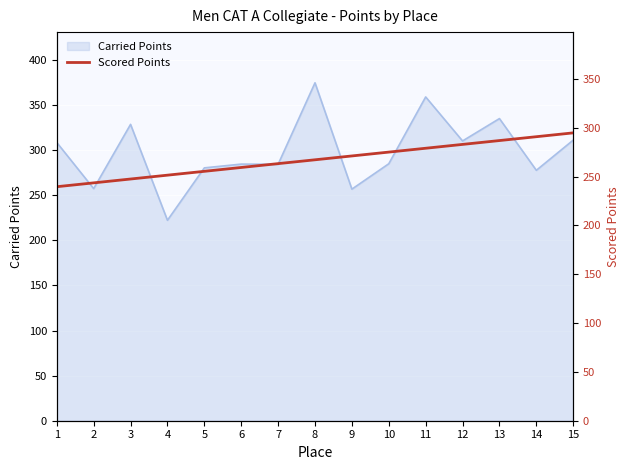

What is the value of the 2nd point from the left?

243.6